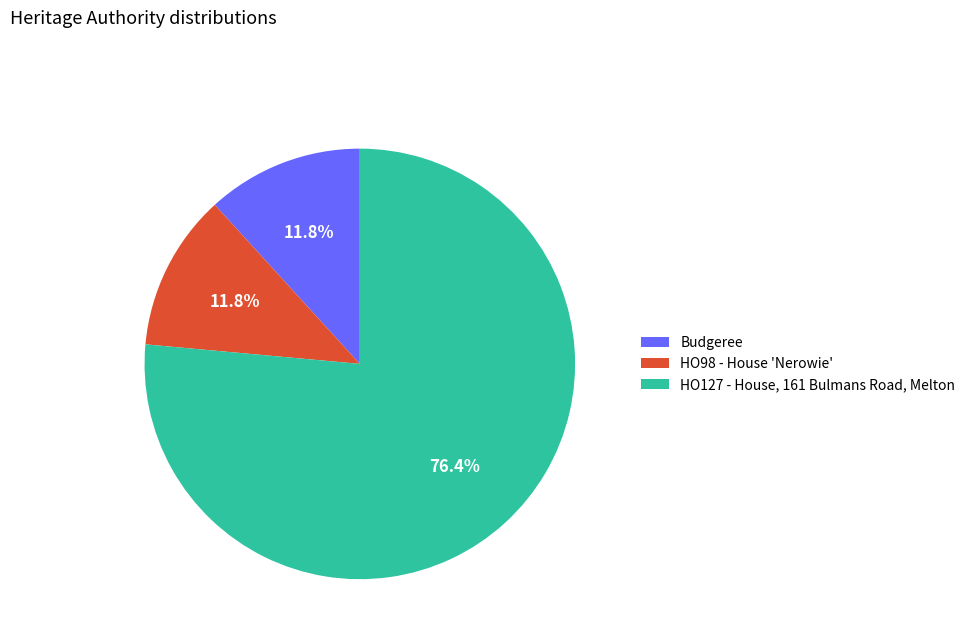

To the nearest percent, what is the difference between the largest and smallest slice percentages?

65%